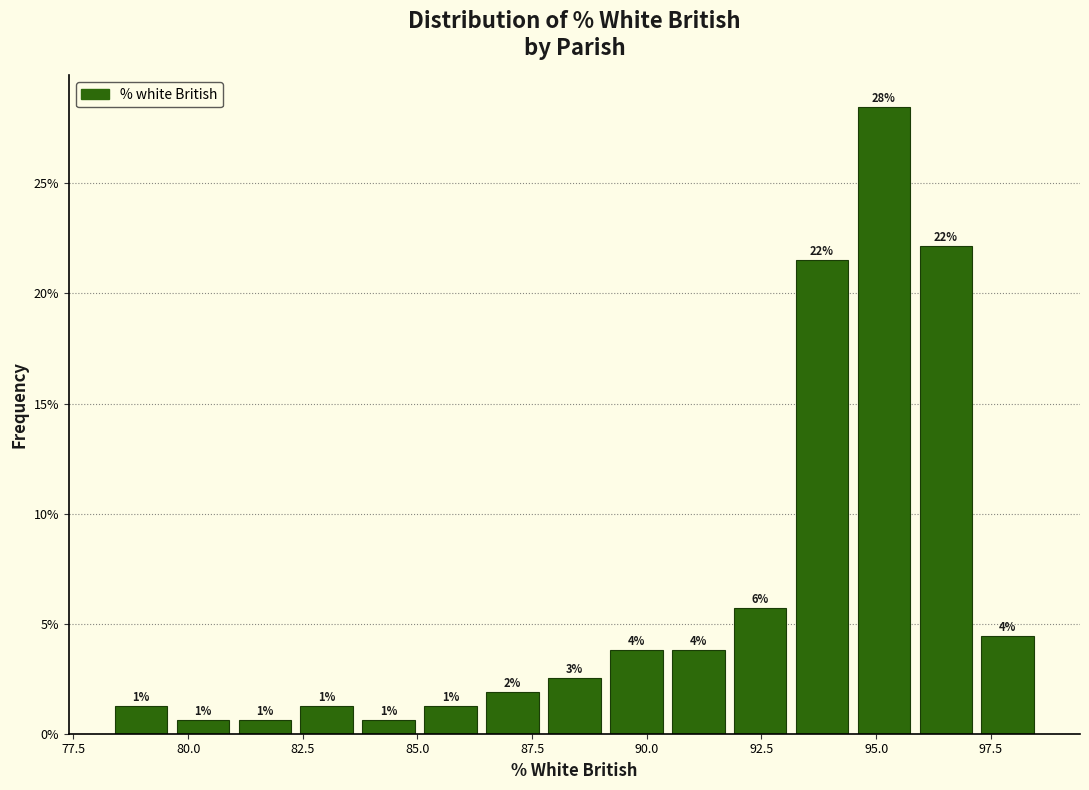

Read against the x-axis, roughly where is the centre of the tallest bar?

95.0